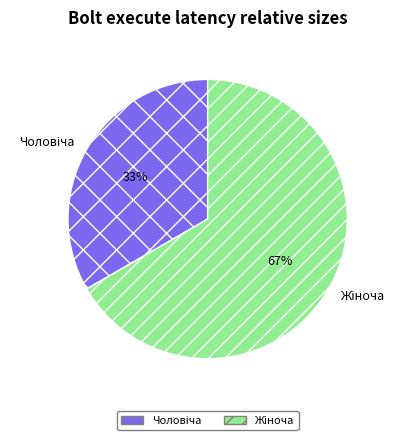

To the nearest percent, what is the average slice percentage?

50%